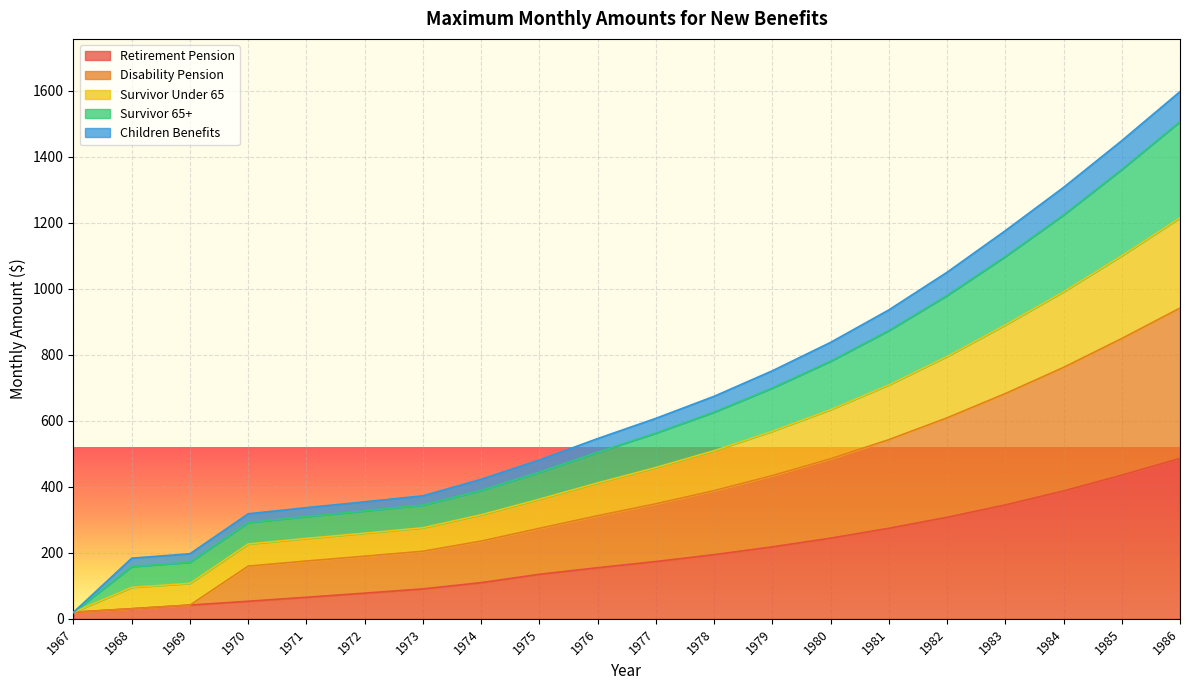

What is the minimum value shown in the chart?

20.0